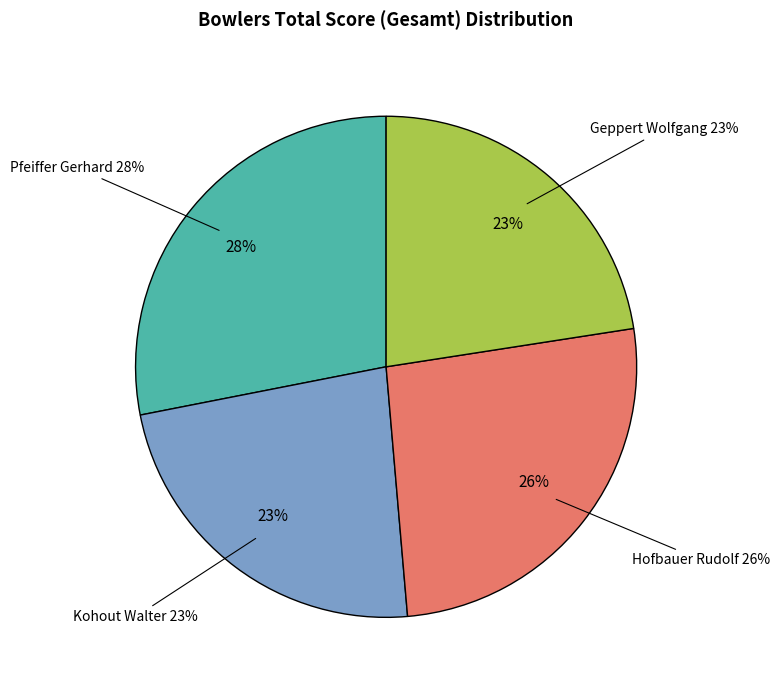

How many slices are in this pie chart?

4